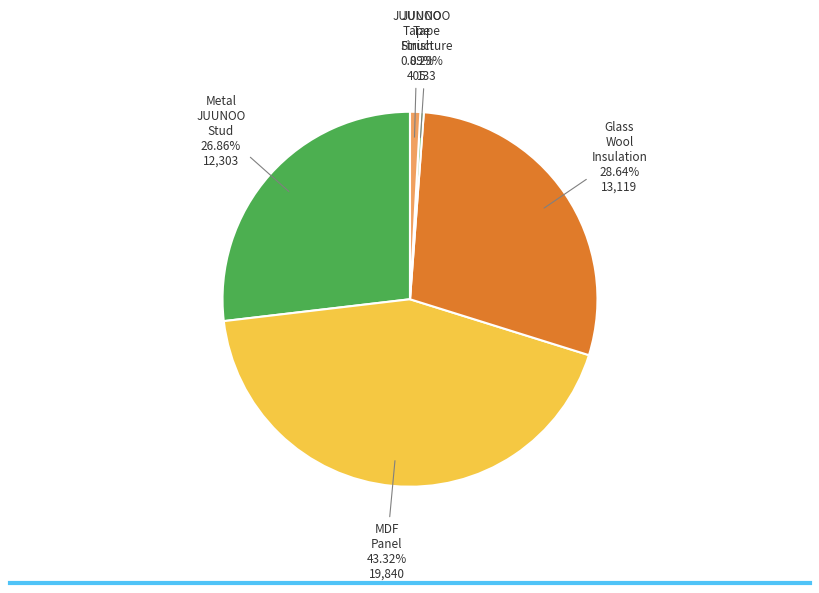

Is there a majority slice in this chart?

No